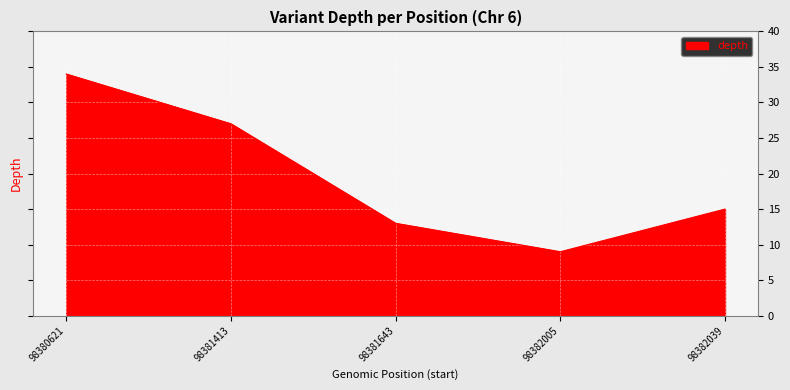

Where is the first local minimum?

98382005